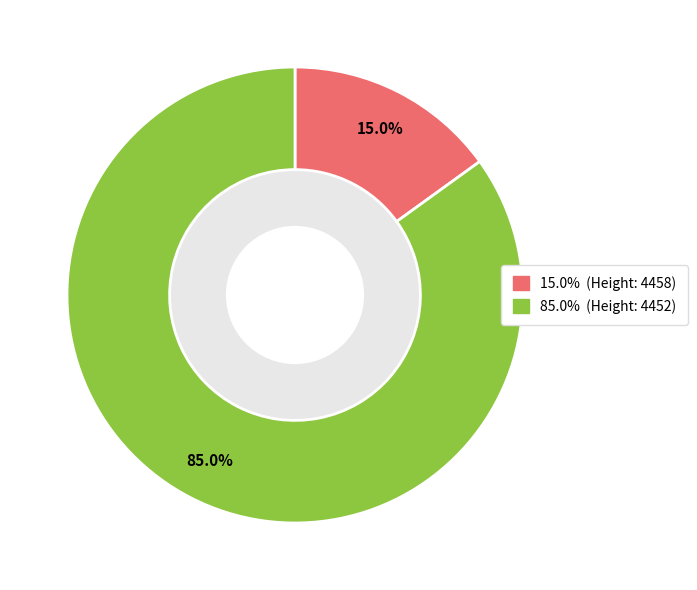

How many segments does this pie chart have?

2